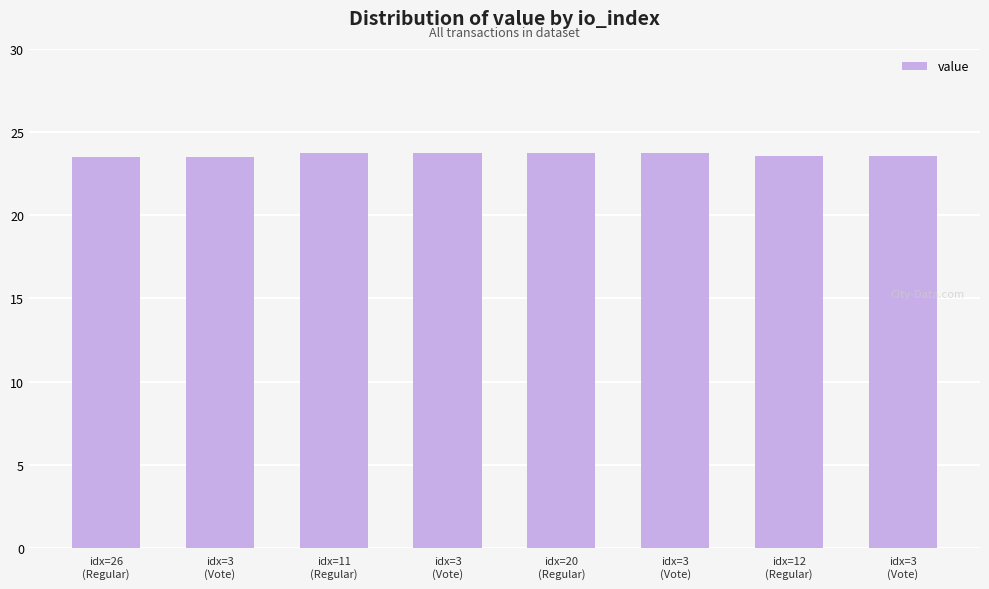

Reading left to right, extract all data points from this chart.

23.5	23.5	23.7	23.7	23.8	23.8	23.6	23.6